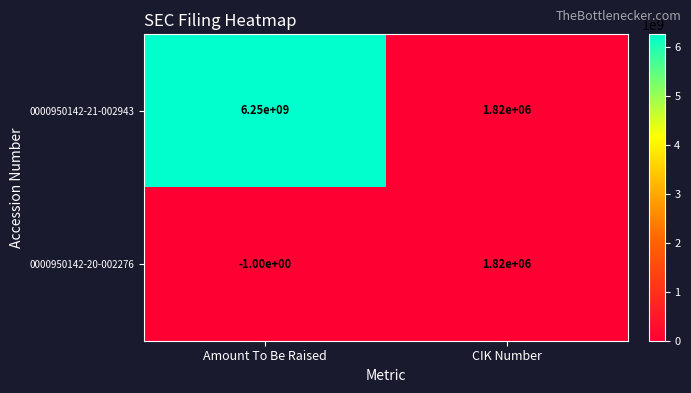

Which label corresponds to the smallest value in the chart?

Amount To Be Raised